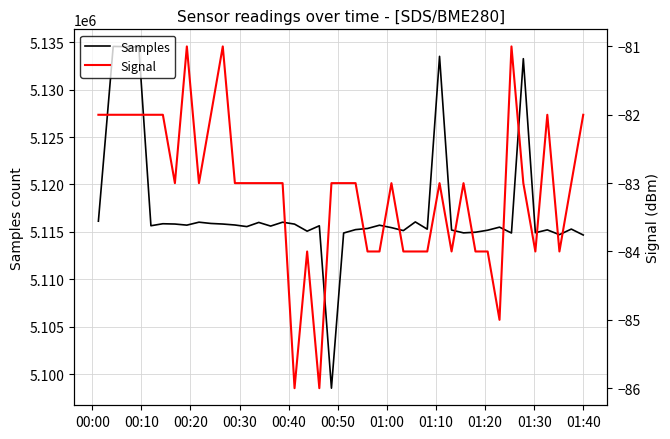

How many interior local peaks does the Signal series have?

8